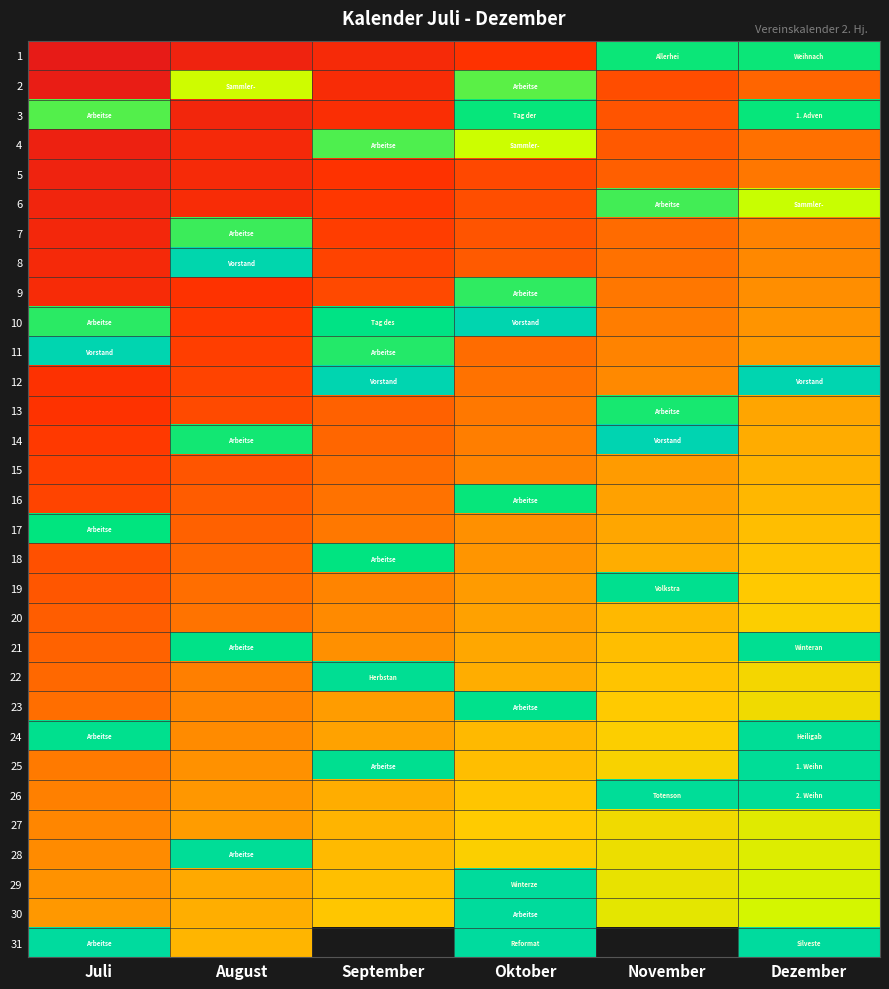

Rank the categories by 17 value from lowest to highest.

August, September, Oktober, November, Dezember, Juli